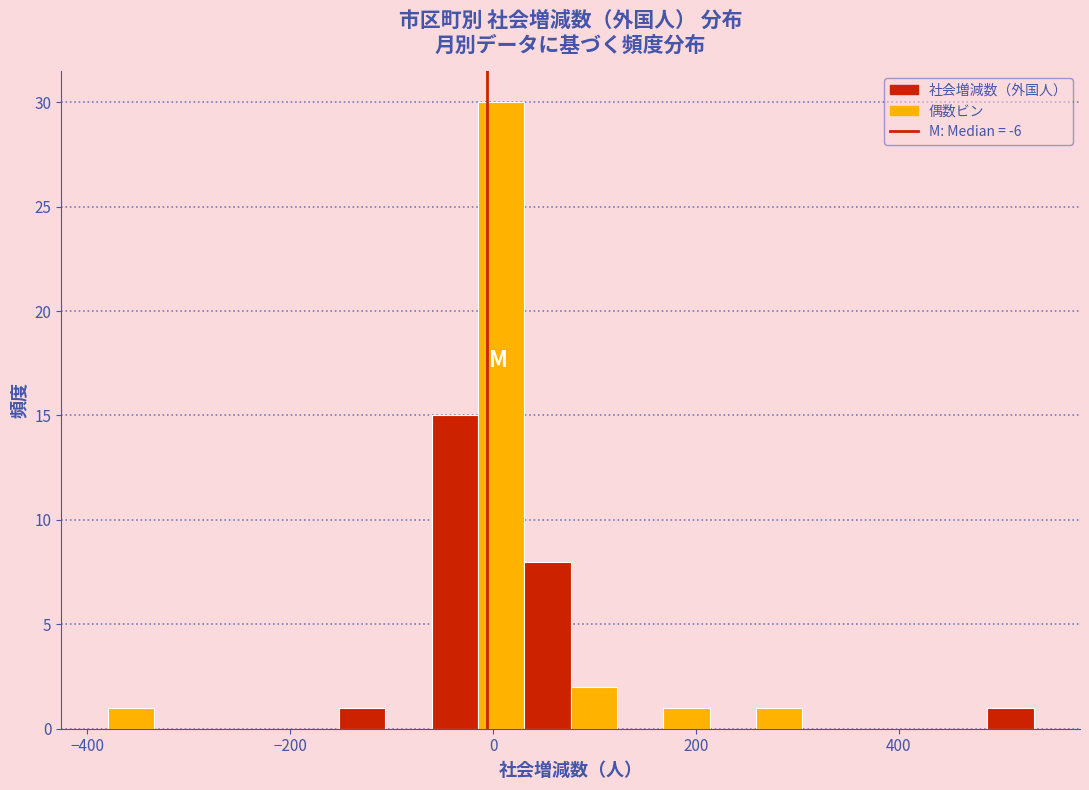

Around what value on the x-axis is the tallest bar? Give the approximate position of its centre, as read against the axis.

0